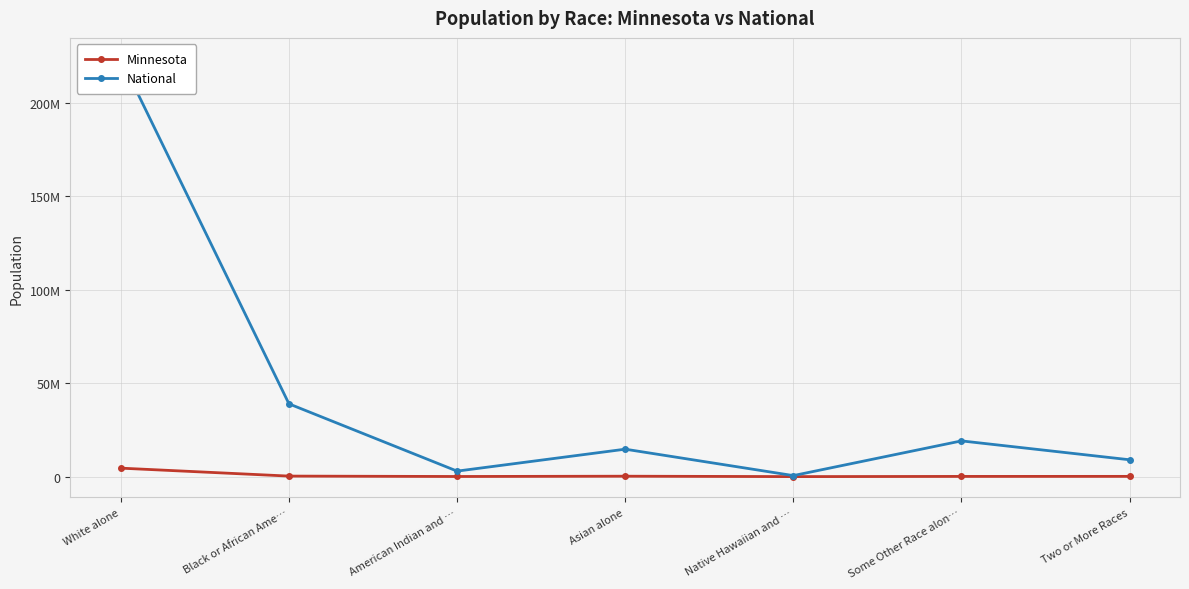

Which series has the widest spread of values?

National